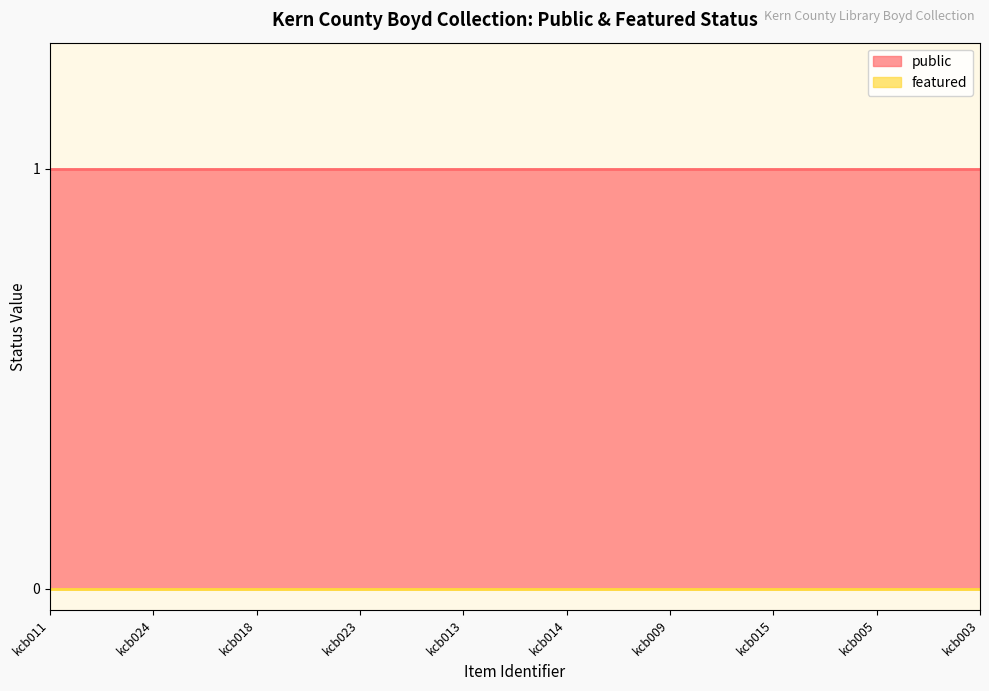

True or false: public and featured cross at least once.

False